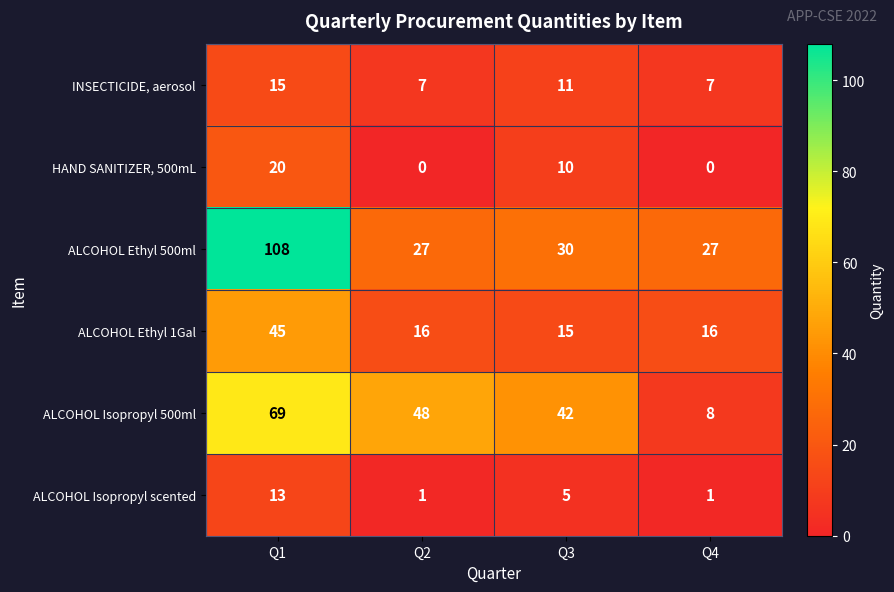

What is the maximum value shown in the chart?

108